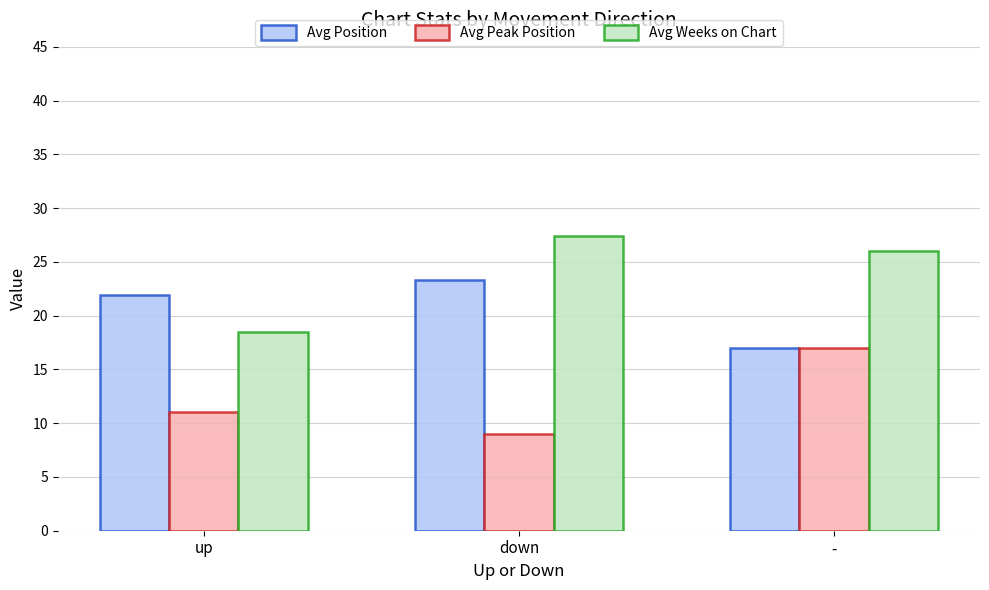

The value of Avg Weeks on Chart at up is 5.0. True or false?

False